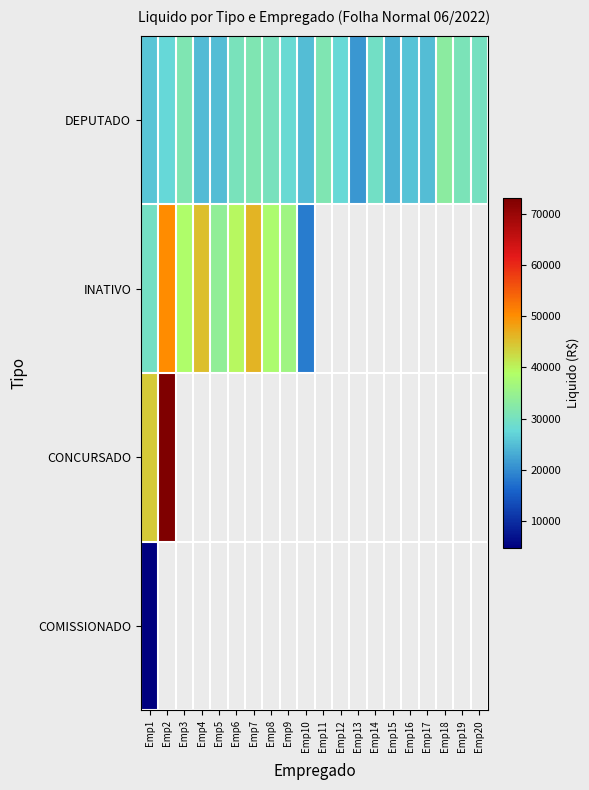

What is the difference between the maximum and minimum values in the CONCURSADO series?

29010.6